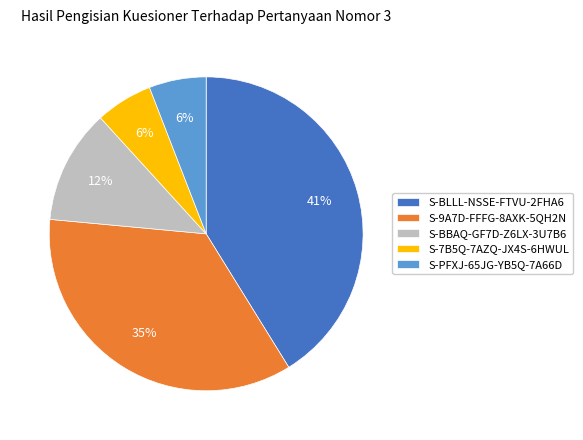

Does S-9A7D-FFFG-8AXK-5QH2N account for over 50% of the chart?

No